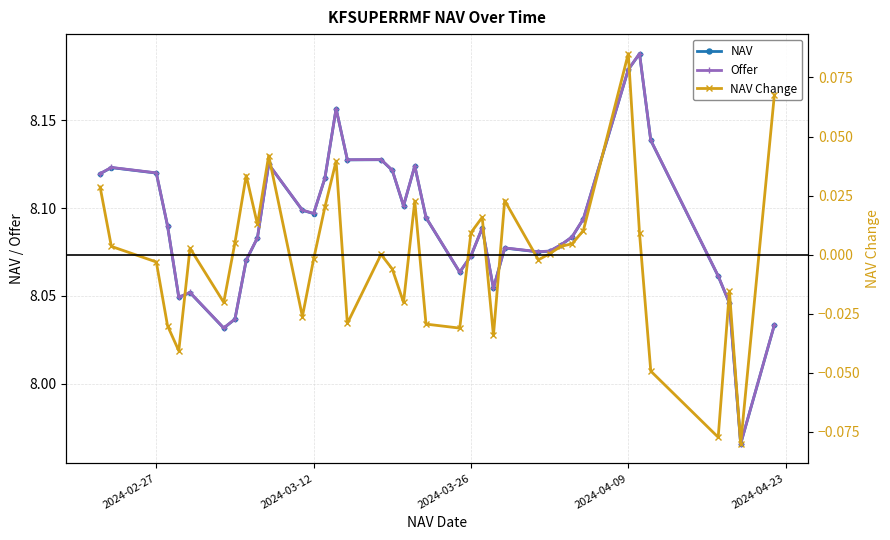

Is this an area chart (filled region under the line)?

No